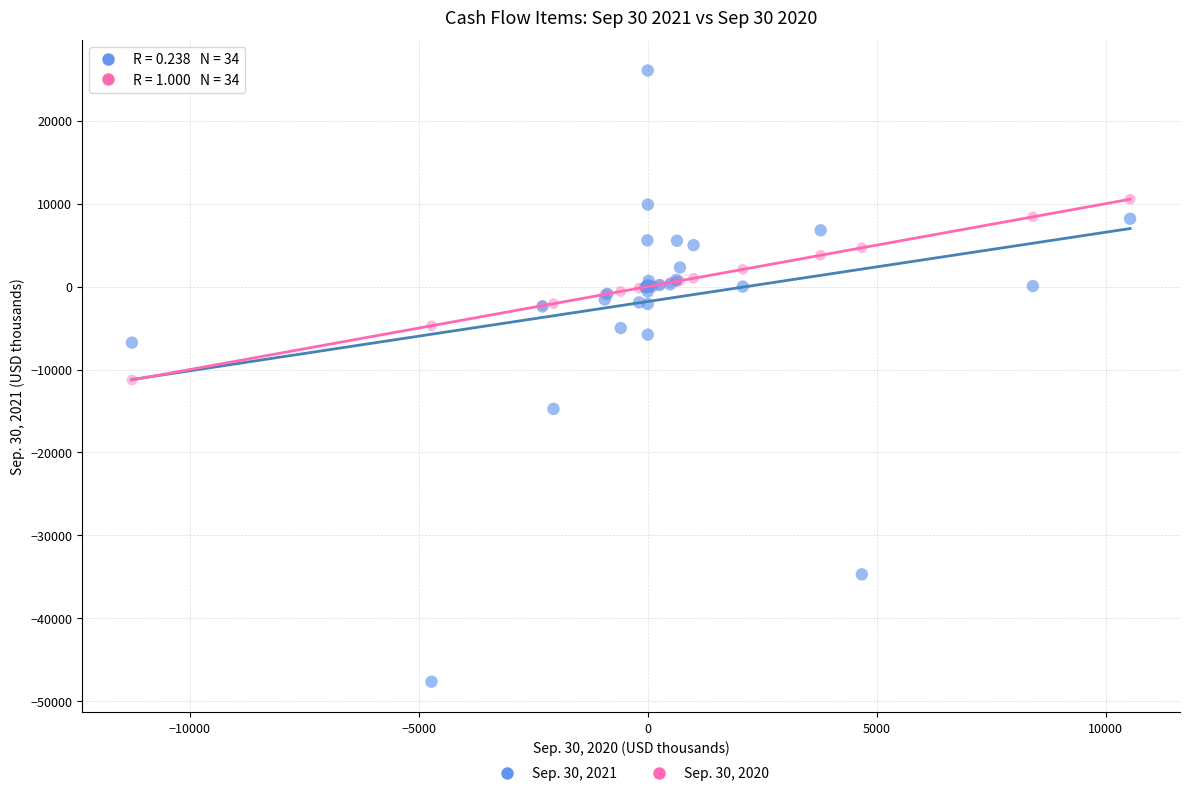

What is the X range (max minus min) for the scatter plot?

21799